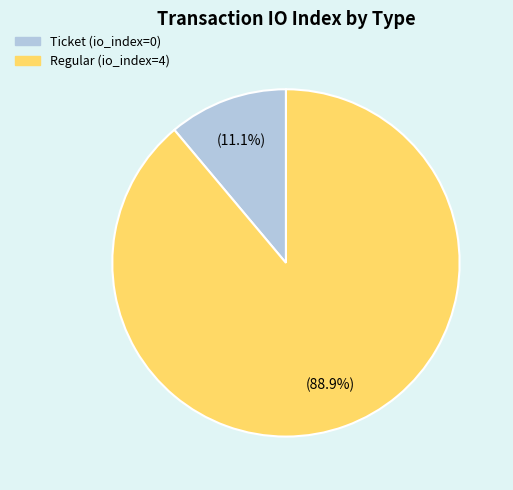

Which has a higher value, Regular (io_index=4) or Ticket (io_index=0)?

Regular (io_index=4)